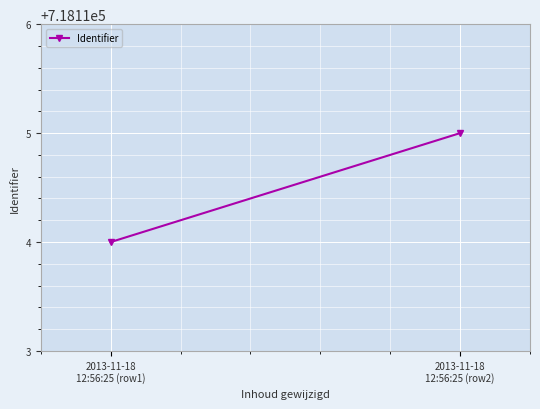

Count the number of categories in the chart.

2